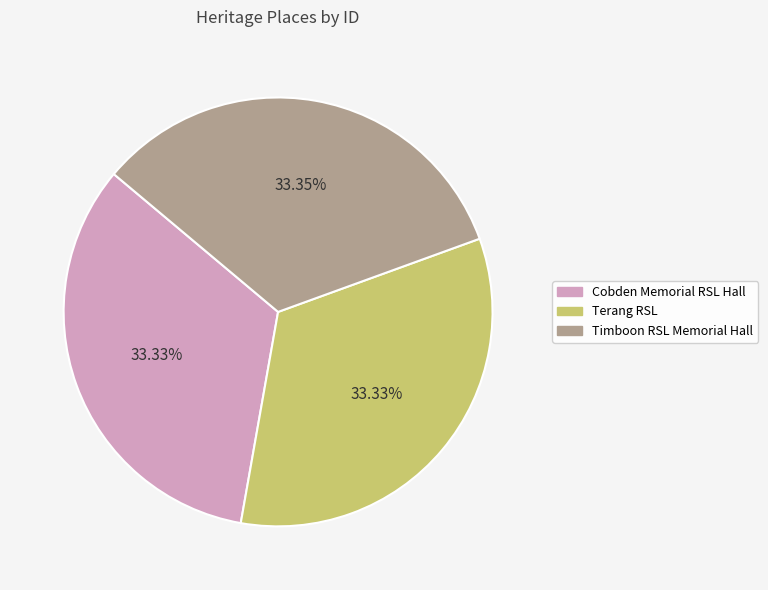

How many slices are in this pie chart?

3